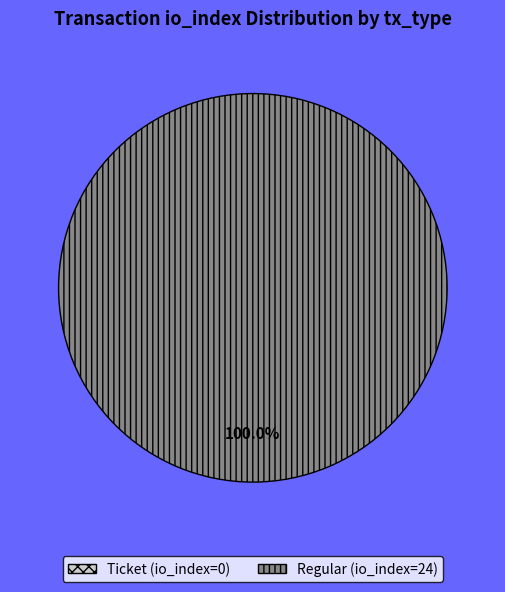

What percentage is NOT represented by Ticket (io_index=0)?

100.0%